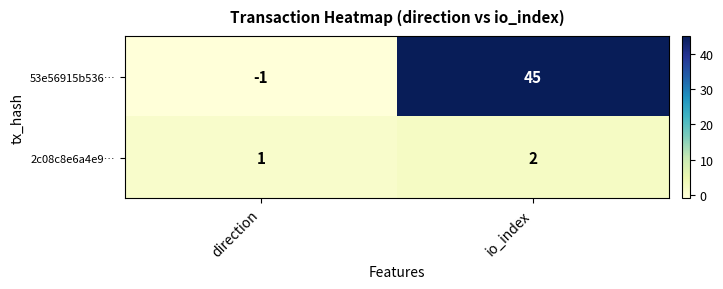

The 2c08c8e6a4e9… series shows 1 at direction. True or false?

True